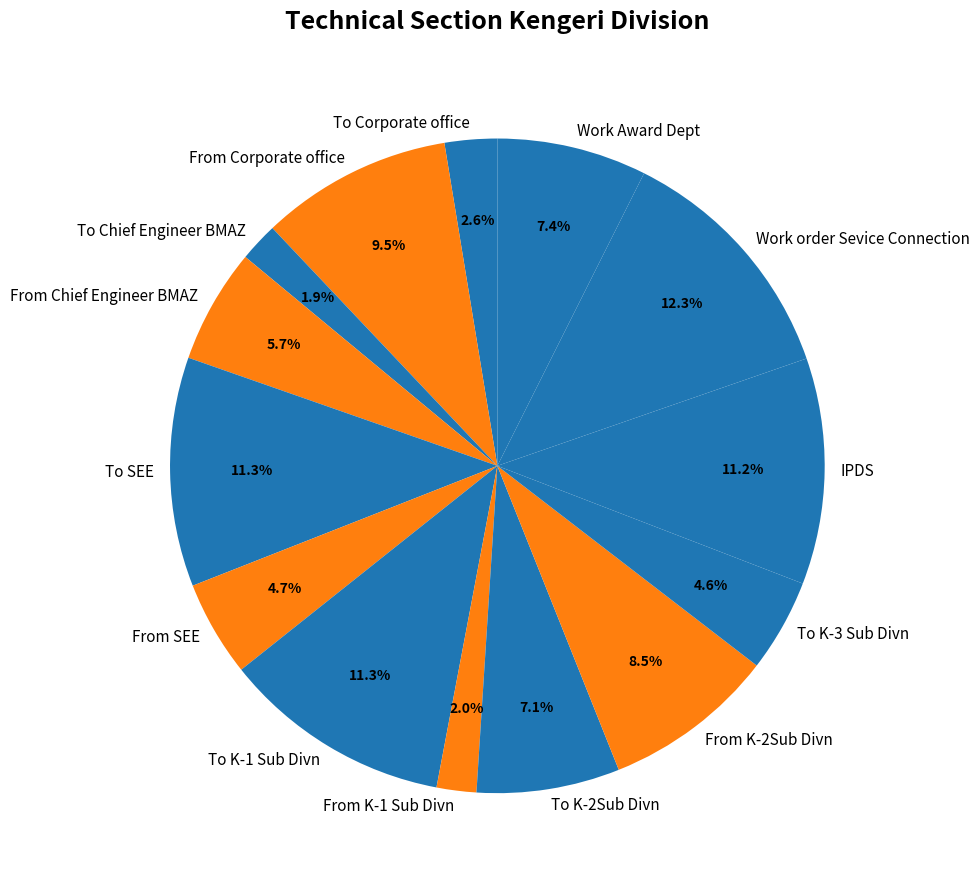

What is the largest slice in the pie chart?

Work order Sevice Connection